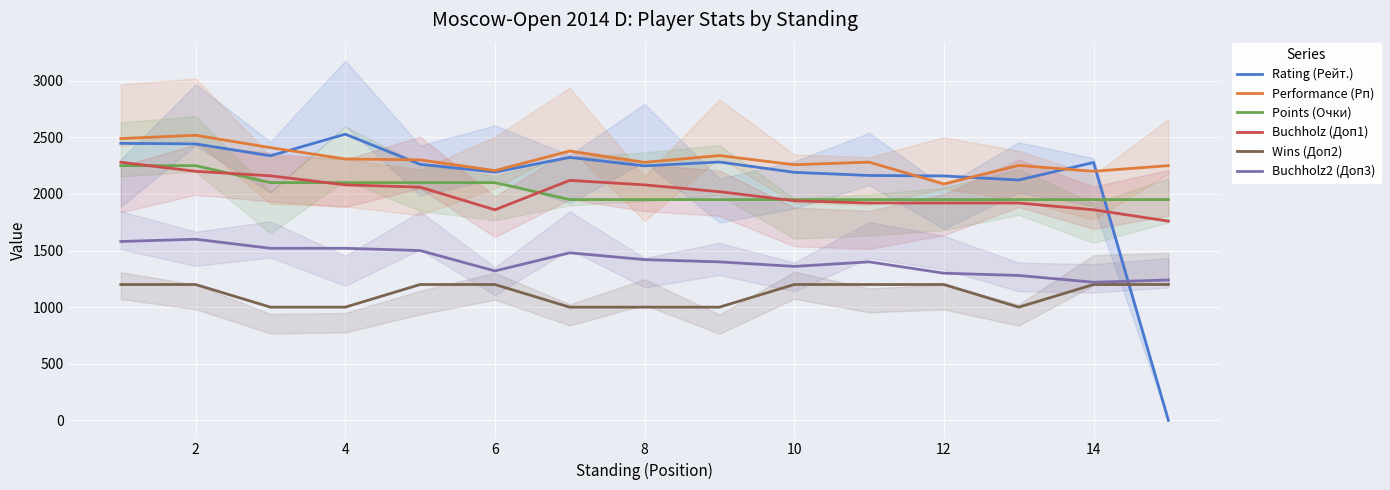

True or false: Points (Очки) has more than 0 interior local peaks.

False